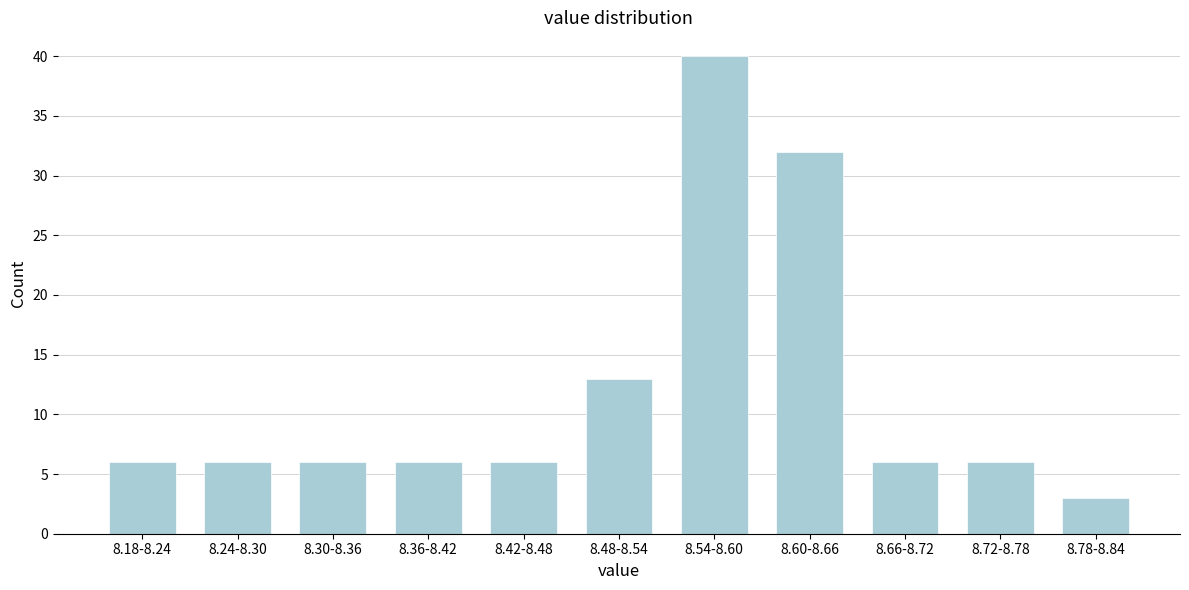

Reading left to right, what are all the values shown in this chart?

6	6	6	6	6	13	40	32	6	6	3